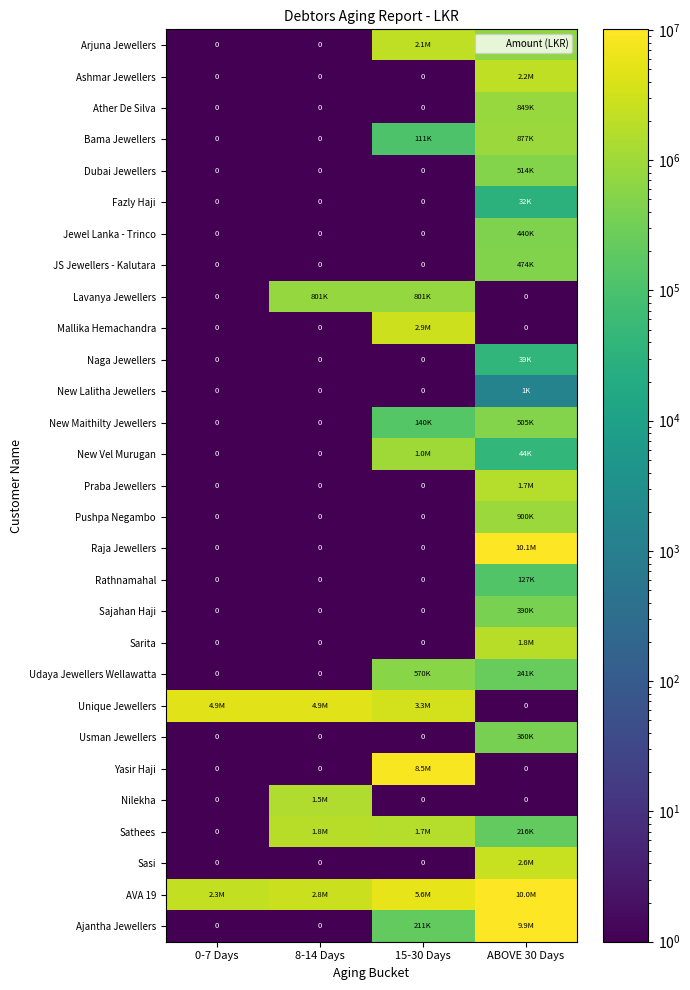

At which category does the chart reach its minimum across all series?

0-7 Days